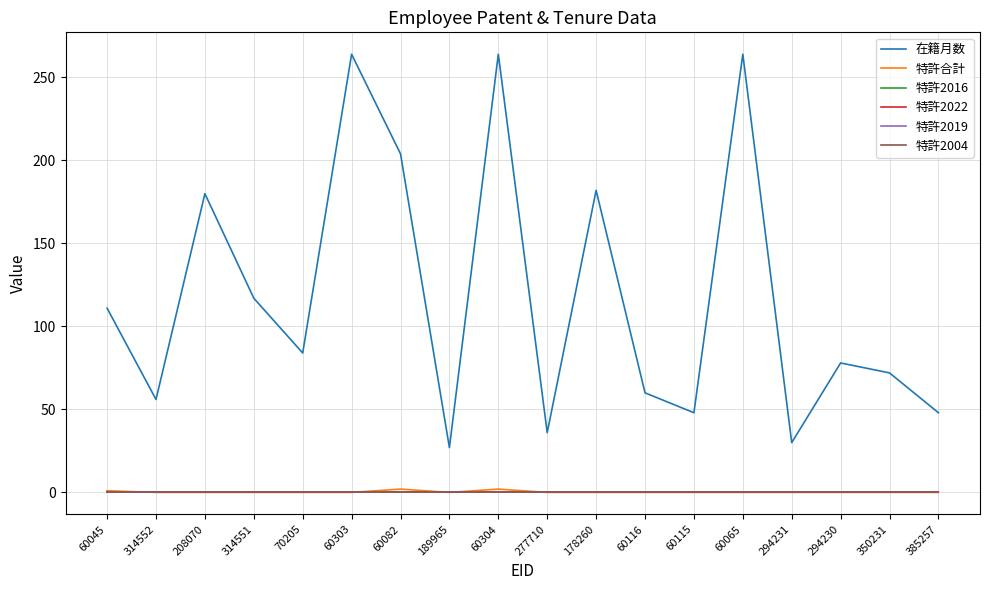

True or false: 特許2004 has more than 2 points higher than both neighbors.

False